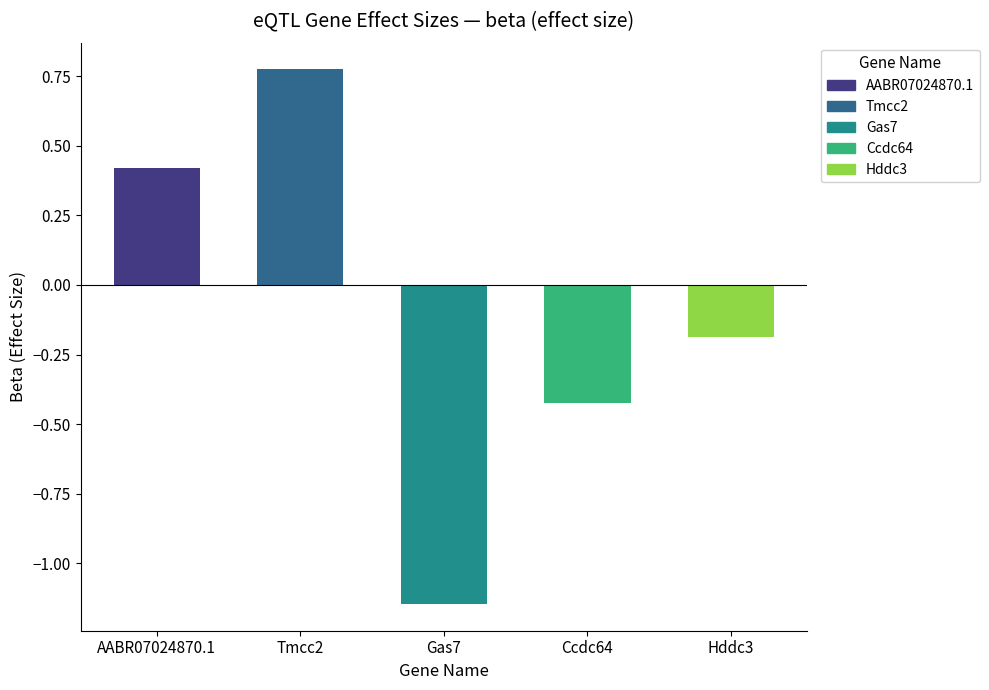

Is it true that the value at AABR07024870.1 is 0.6?

False